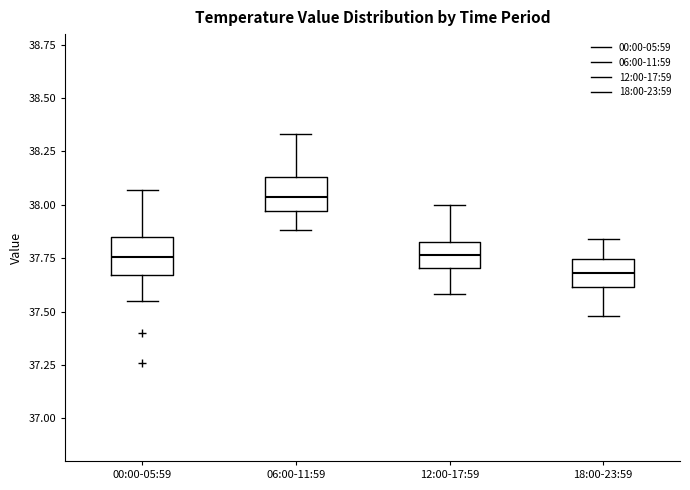

Reading left to right, transcribe this box plot: for each box, give where its median line is, the range the box spans, and where its two whiskers end, as read against the y-axis. The values are not printed on the chart, so give them approximately, as read against the axis.

00:00-05:59: median 37.75, box 37.65 to 37.85, whiskers 37.55 to 38.05
06:00-11:59: median 38.05, box 37.95 to 38.15, whiskers 37.90 to 38.35
12:00-17:59: median 37.75, box 37.70 to 37.85, whiskers 37.60 to 38.00
18:00-23:59: median 37.70, box 37.60 to 37.75, whiskers 37.50 to 37.85